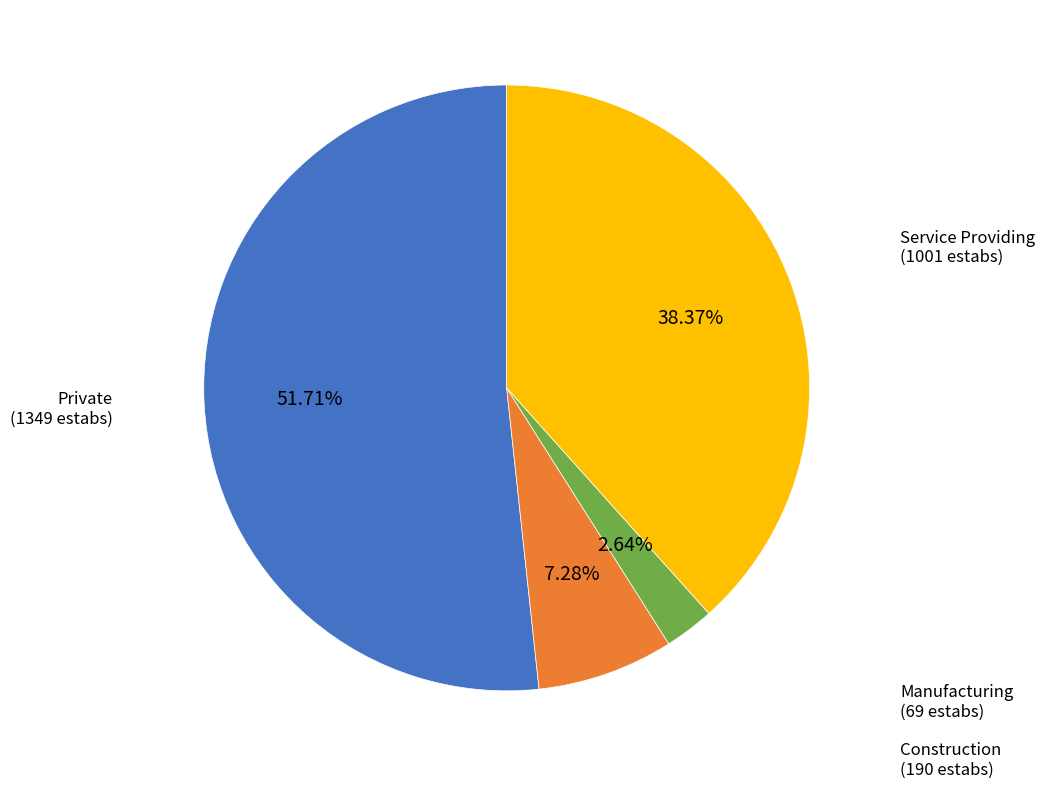

Is there a majority slice in this chart?

Yes